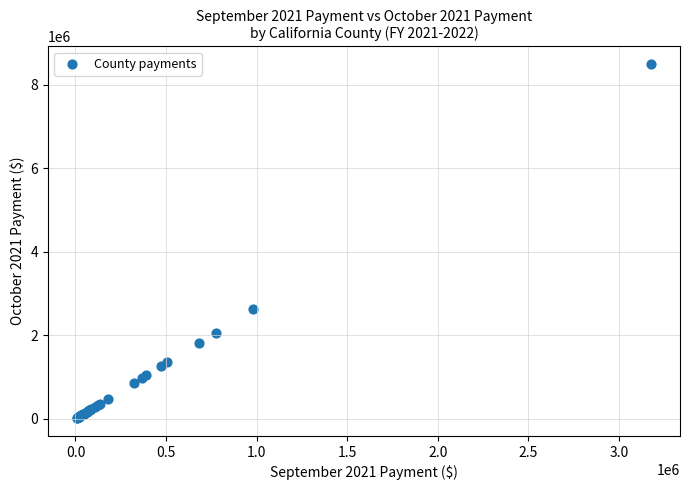

What Y value in the scatter plot is closest to 4256292?

2623266.7